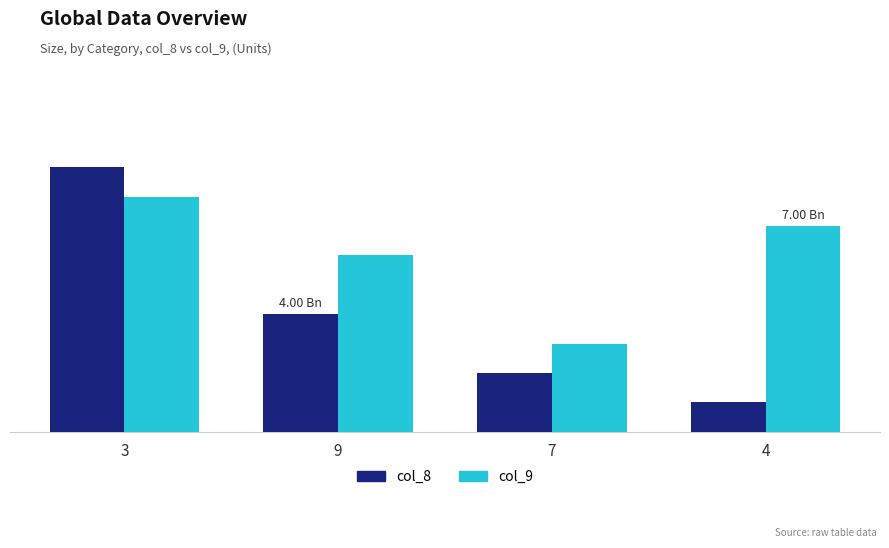

At 9, list the series in order from largest to smallest.

col_9, col_8